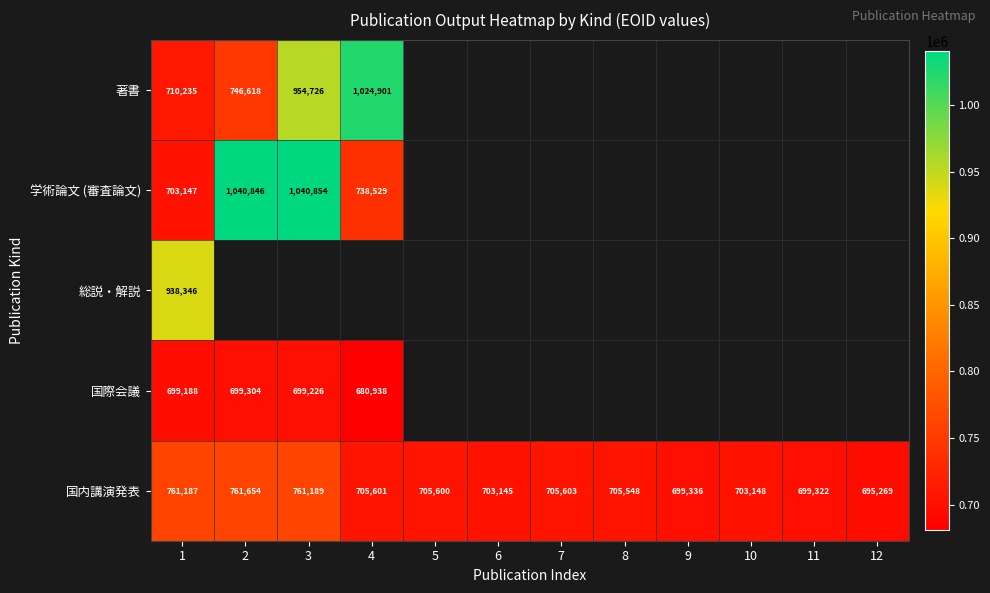

Count the number of categories in the chart.

12